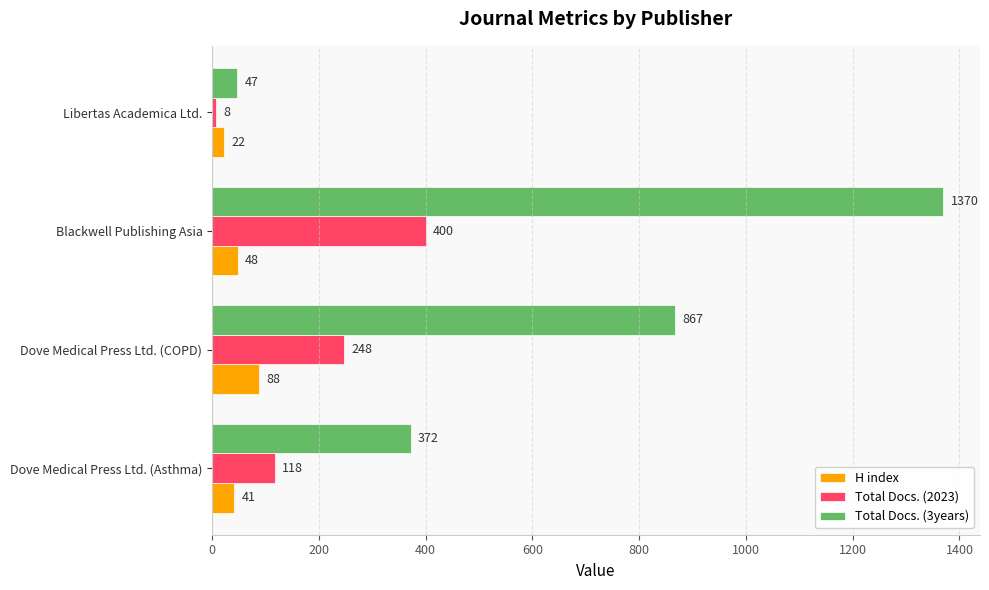

Where is H index nearest to the value 55?

Blackwell Publishing Asia